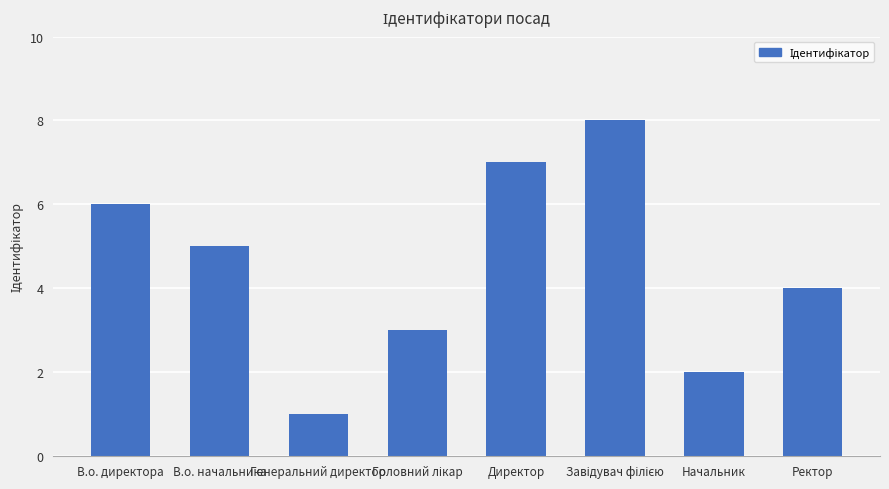

Read the value at Директор.

7